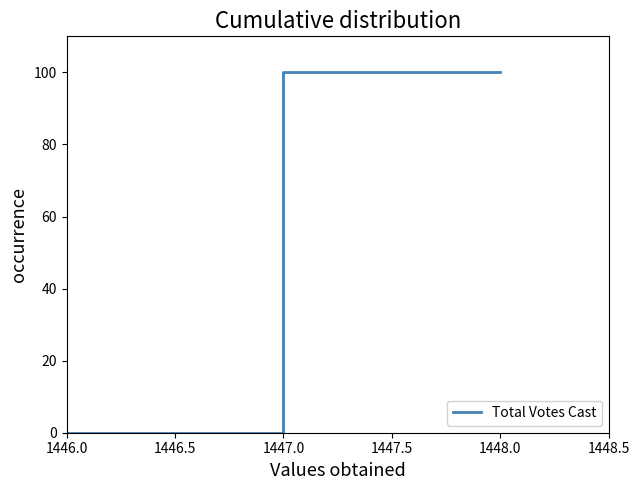

What is the ratio of the value at 1447.0 to the value at 1448.0?

1.0